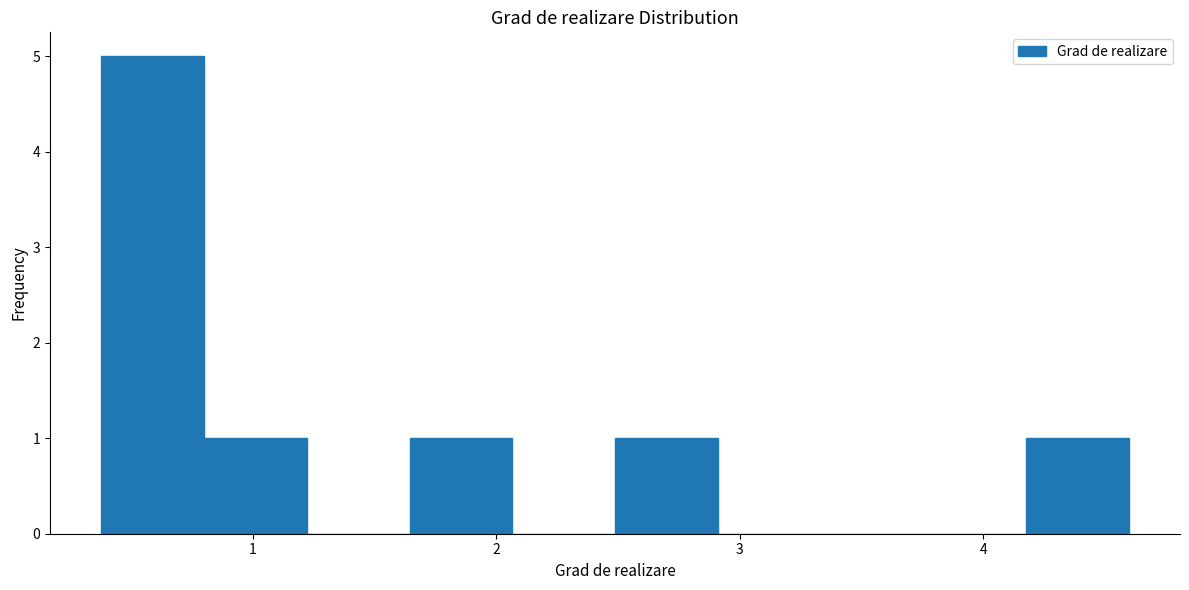

Reading left to right, transcribe this chart: for each bar, give the range it covers on the x-axis and its height. Neither the bar edges nor the heights are printed on the chart, so give them approximately, as read against the axes.

0.4 to 0.8: 5
0.8 to 1.2: 1
1.2 to 1.6: 0
1.6 to 2.1: 1
2.1 to 2.5: 0
2.5 to 2.9: 1
2.9 to 3.3: 0
3.3 to 3.8: 0
3.8 to 4.2: 0
4.2 to 4.6: 1